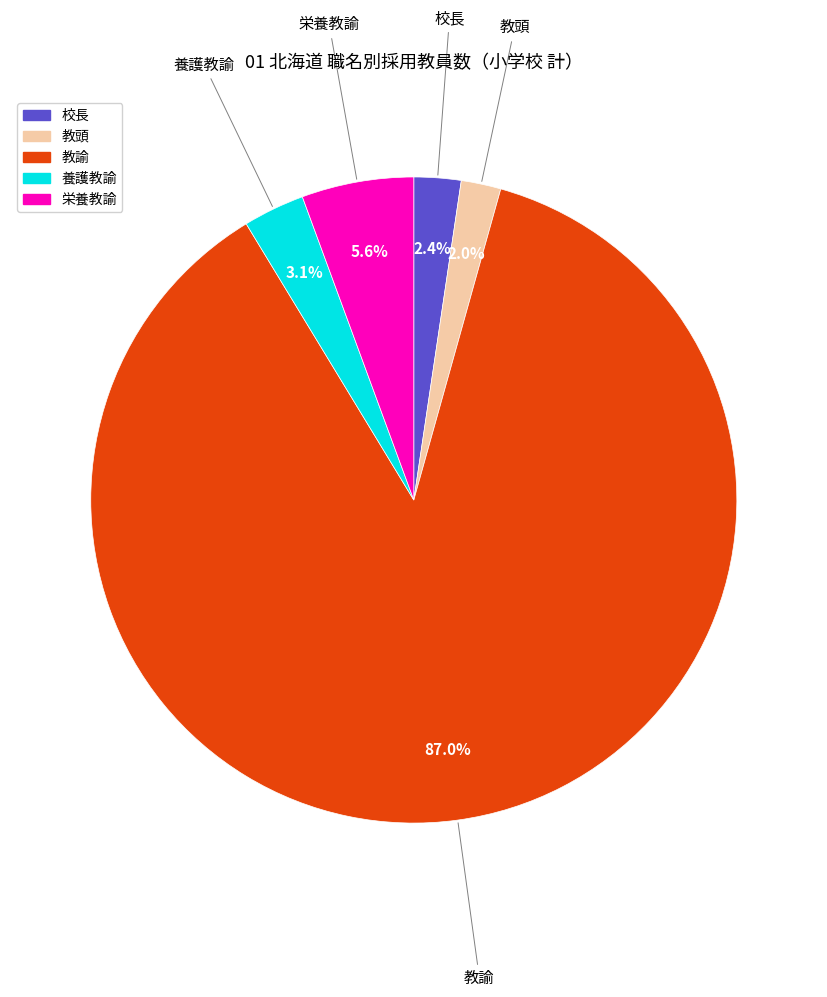

Which category has the biggest portion of the pie?

教諭